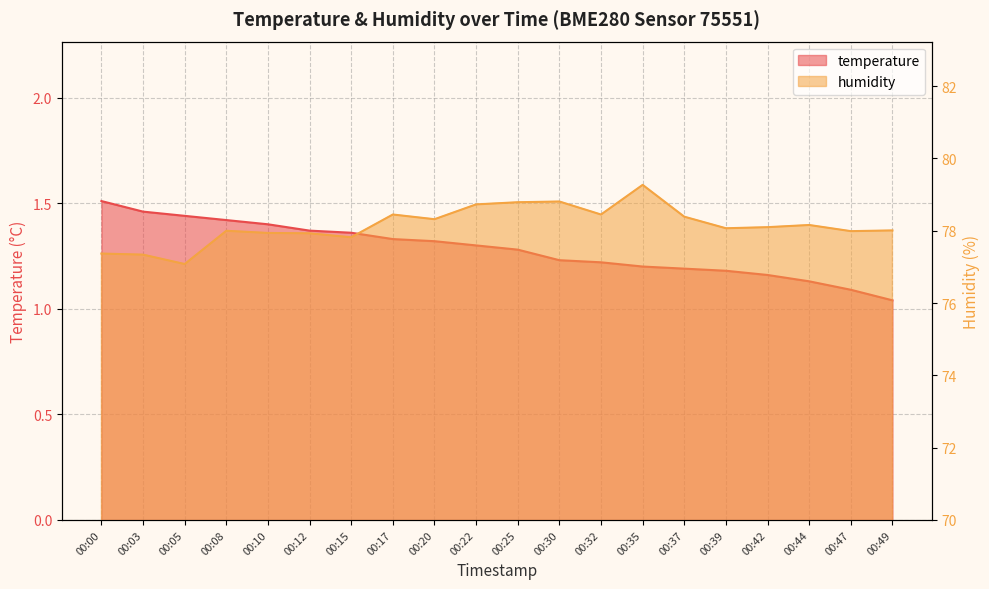

Reading left to right, transcribe all the data shown in this chart.

temperature: 1.5	1.5	1.4	1.4	1.4	1.4	1.4	1.3	1.3	1.3	1.3	1.2	1.2	1.2	1.2	1.2	1.2	1.1	1.1	1.0
humidity: 77.4	77.3	77.1	78.0	77.9	77.9	77.8	78.5	78.3	78.7	78.8	78.8	78.5	79.3	78.4	78.1	78.1	78.2	78.0	78.0